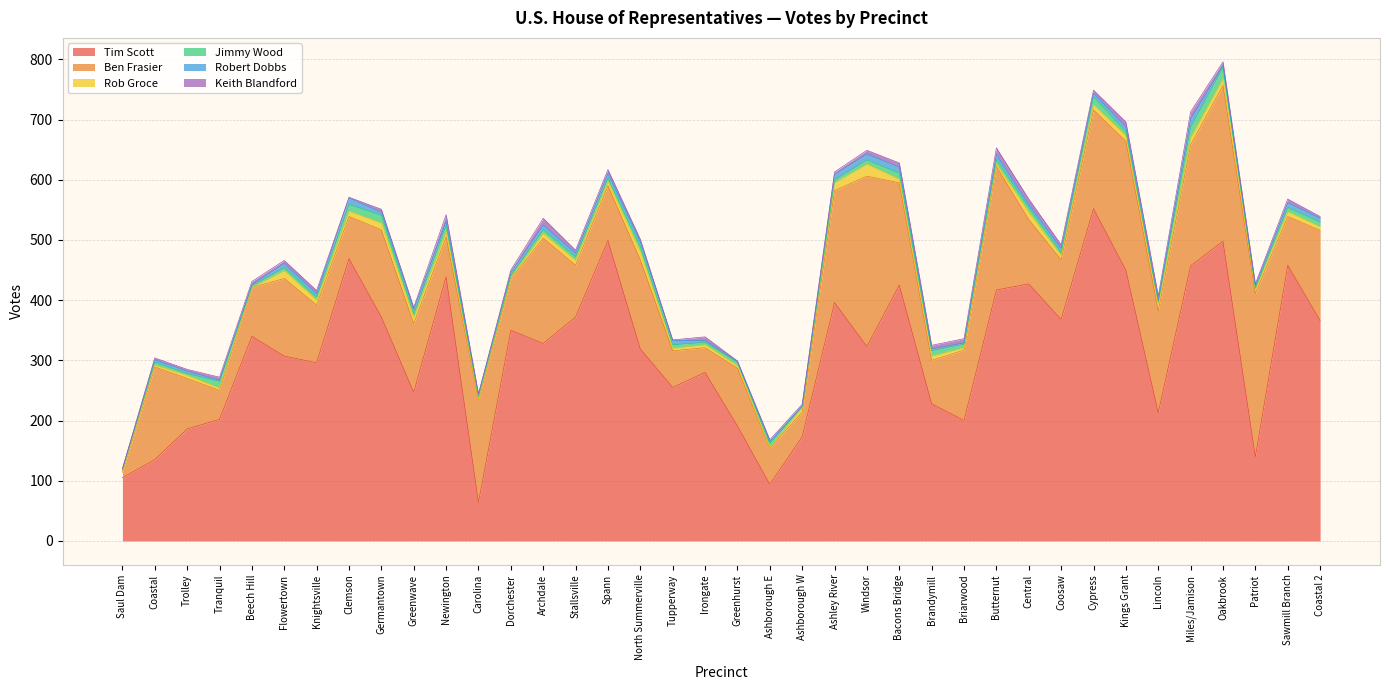

Which series has the largest total across all categories?

Tim Scott